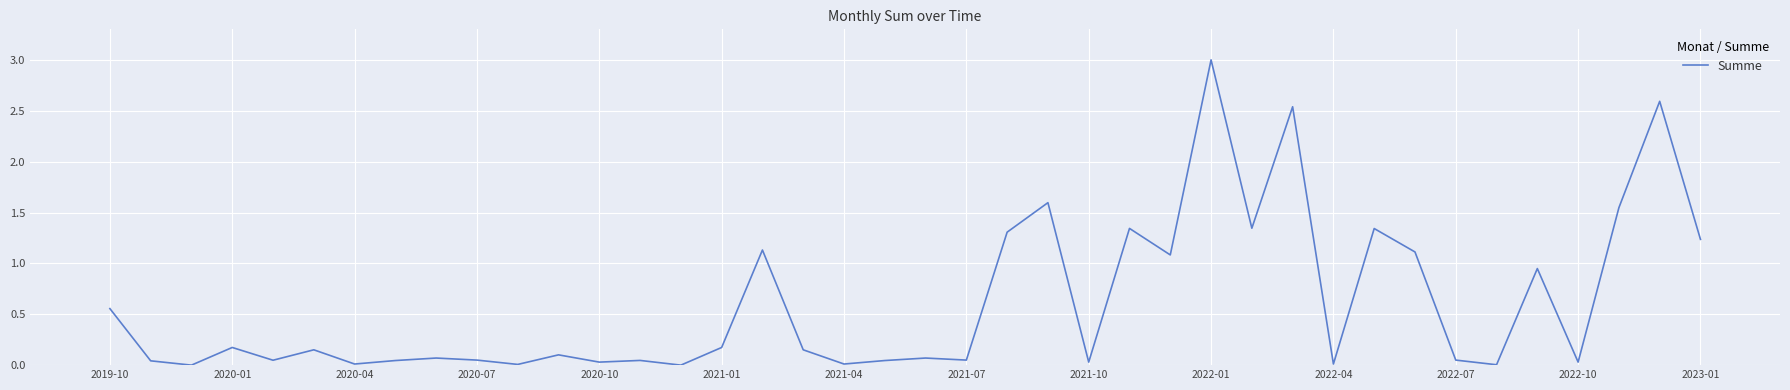

What is the difference between the maximum and minimum values?

3.0